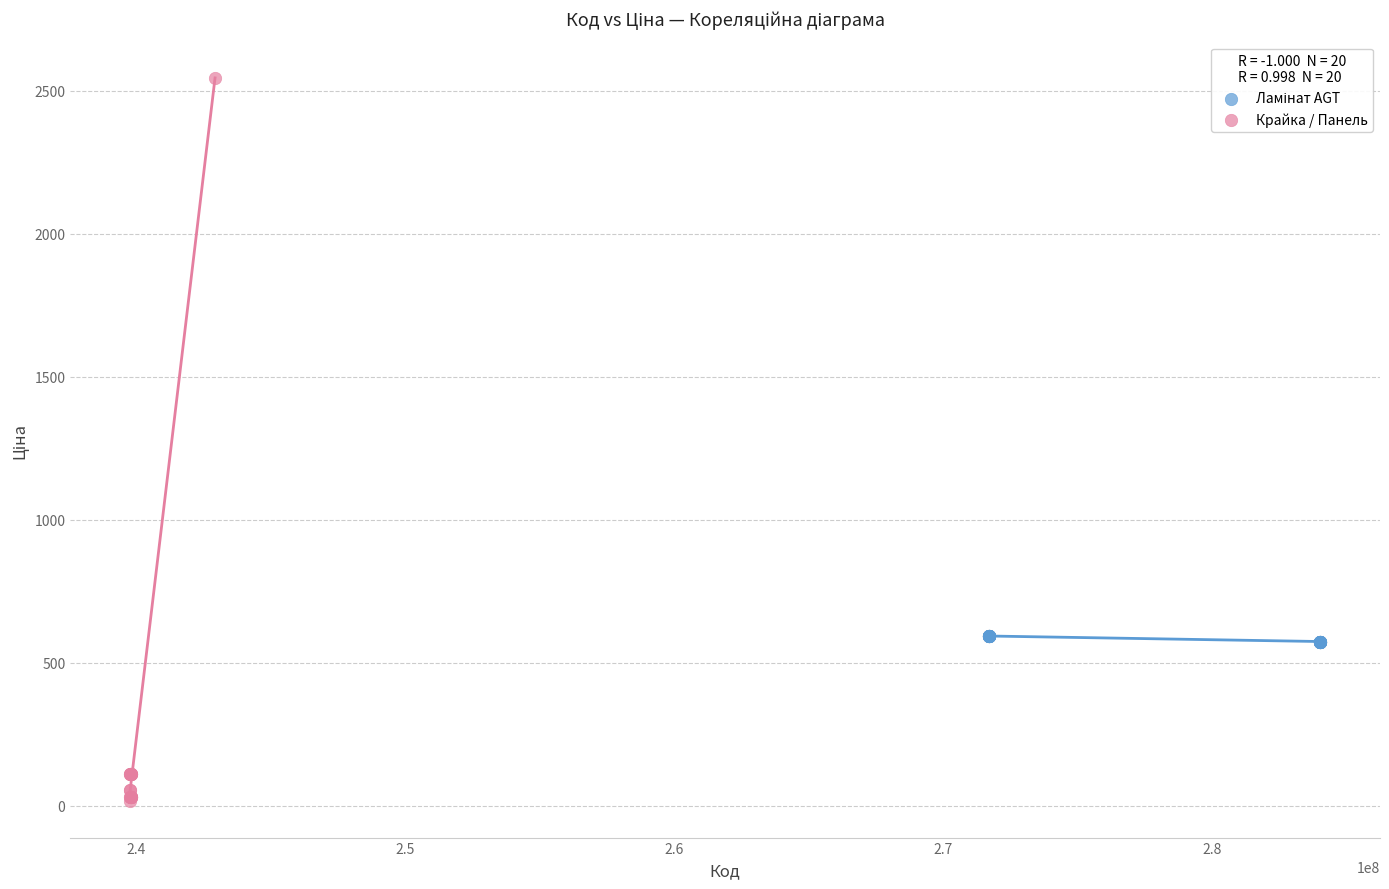

Which series has the widest spread of Y values?

Крайка / Панель